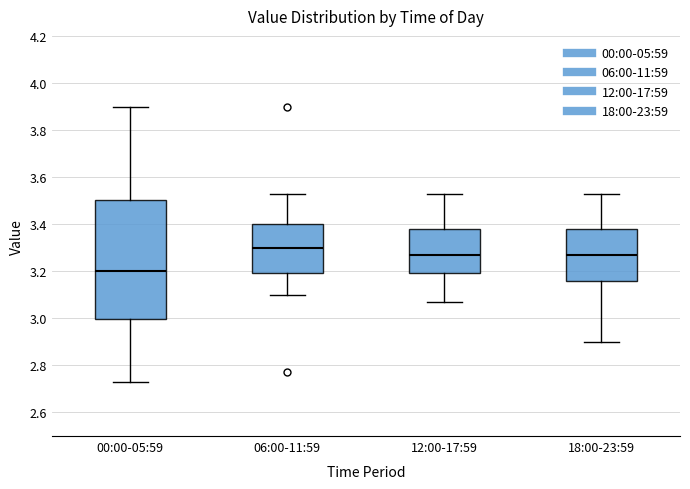

Which box is the tallest, from its lower edge to its upper edge?

00:00-05:59